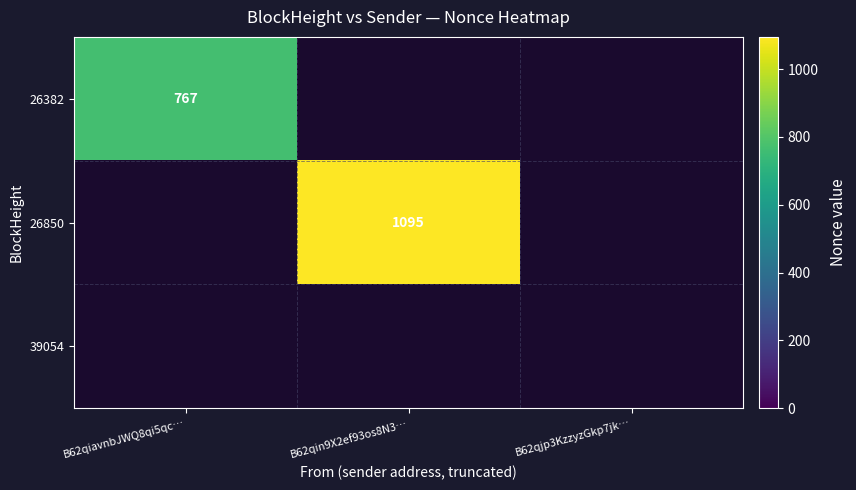

The 26850 series shows 1095 at B62qin9X2ef93os8N3…. True or false?

True